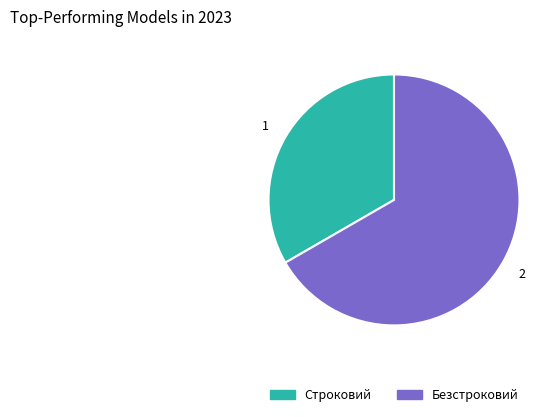

What is the smallest slice in the pie chart?

Строковий